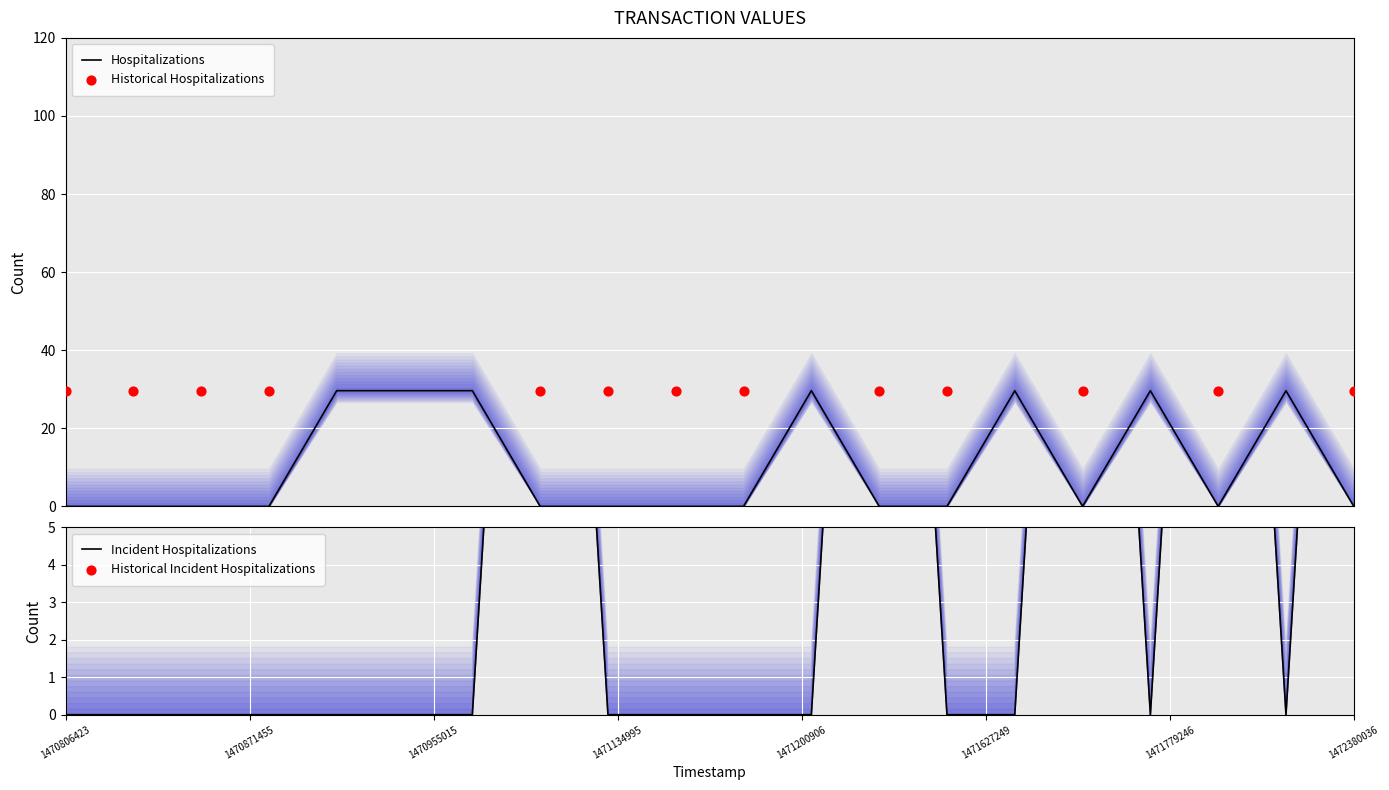

Which has a higher value, 1471134995 or 1470816077?

1471134995